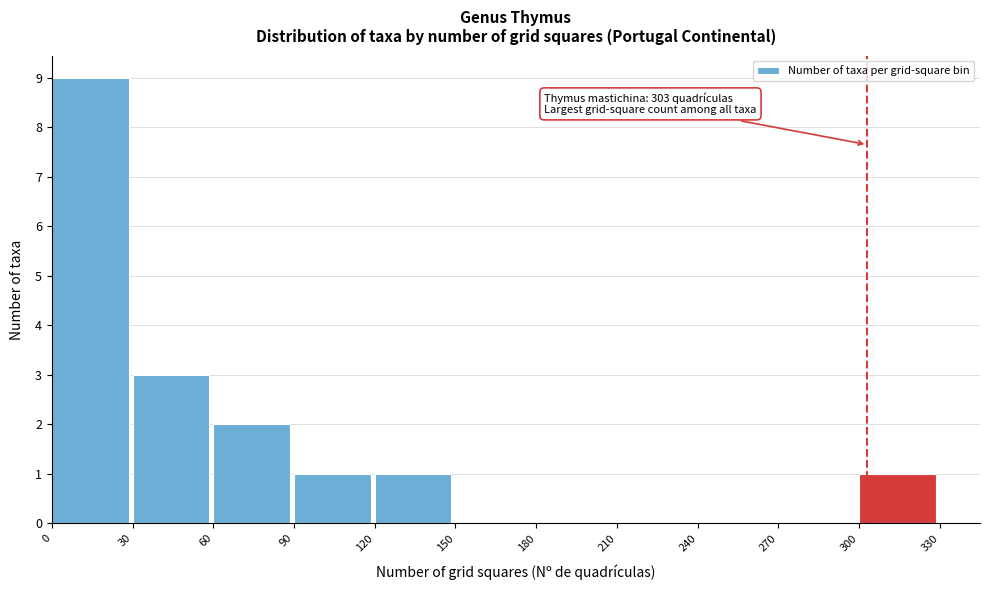

Reading left to right, what are all the values shown in this chart?

0=9	30=3	60=2	90=1	120=1	150=0	180=0	210=0	240=0	270=0	300=1